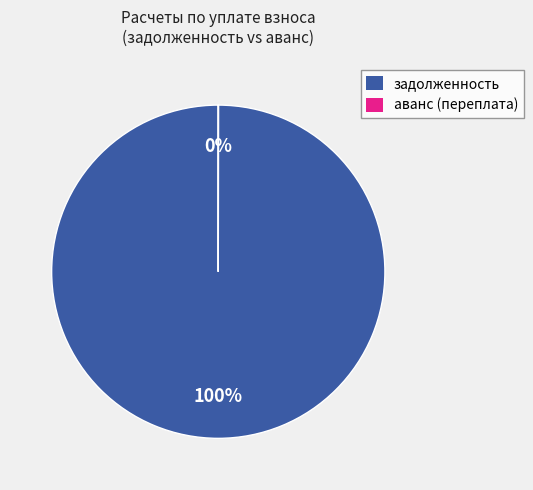

Is задолженность the majority of the pie?

Yes